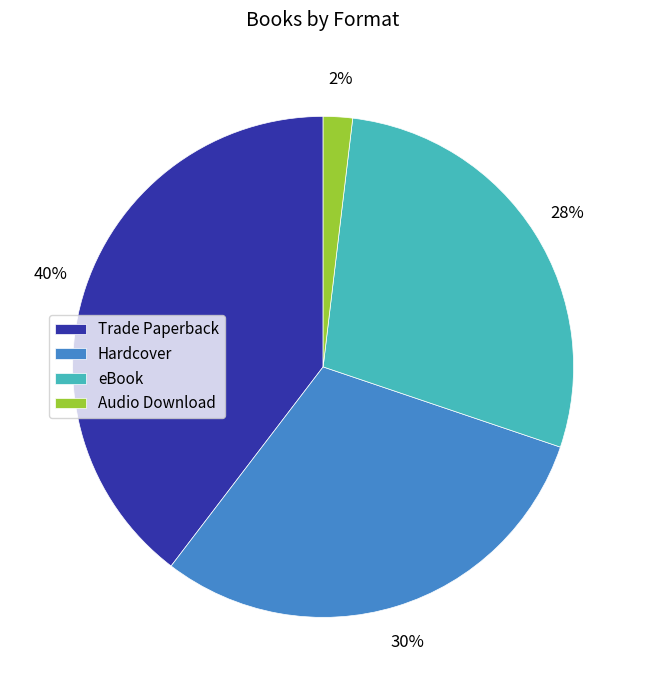

Approximately how many times larger is the value at Trade Paperback compared to eBook?

1.4